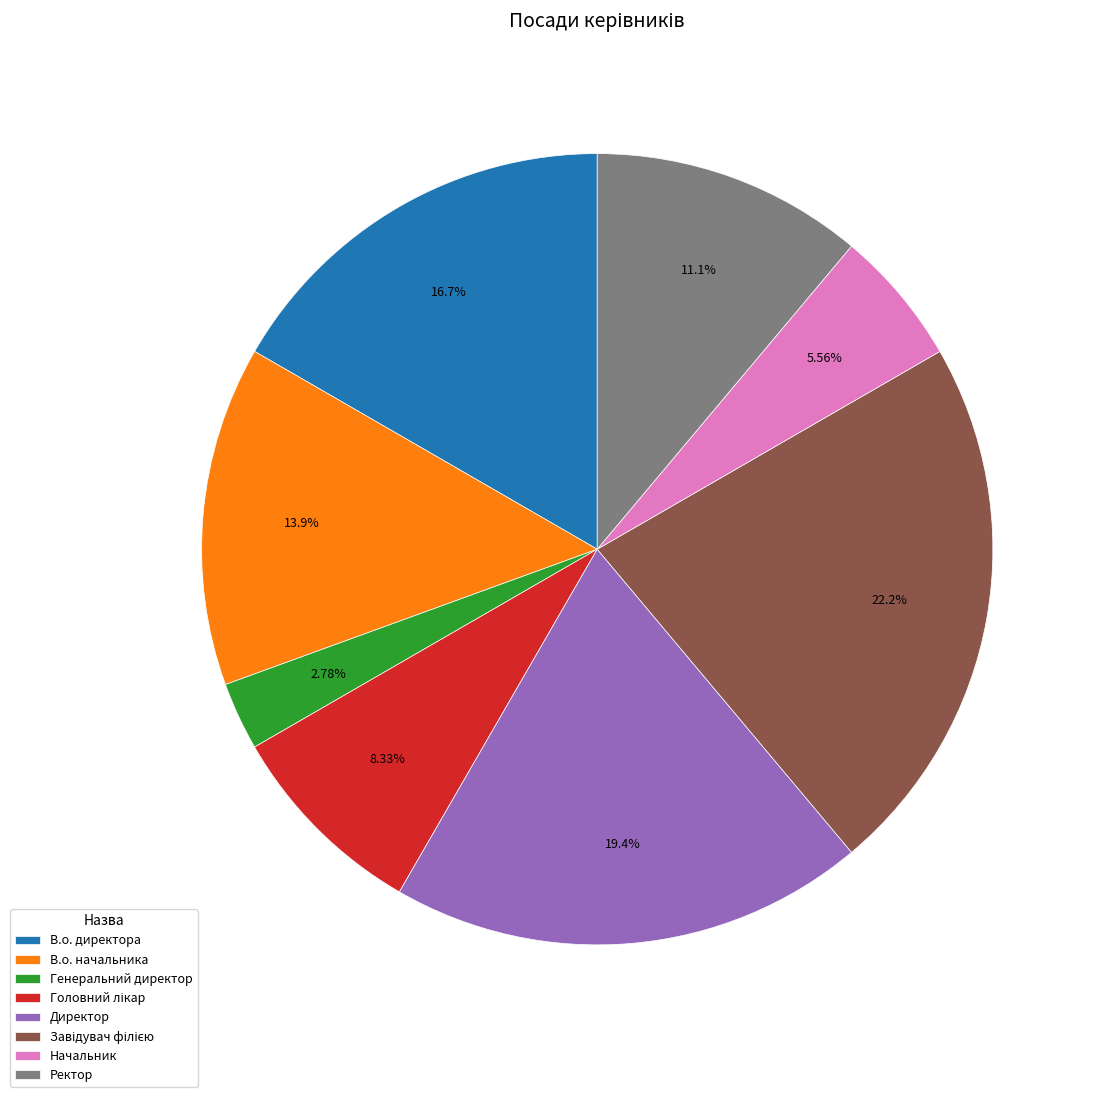

Do В.о. директора and Генеральний директор together represent more than half of the pie?

No